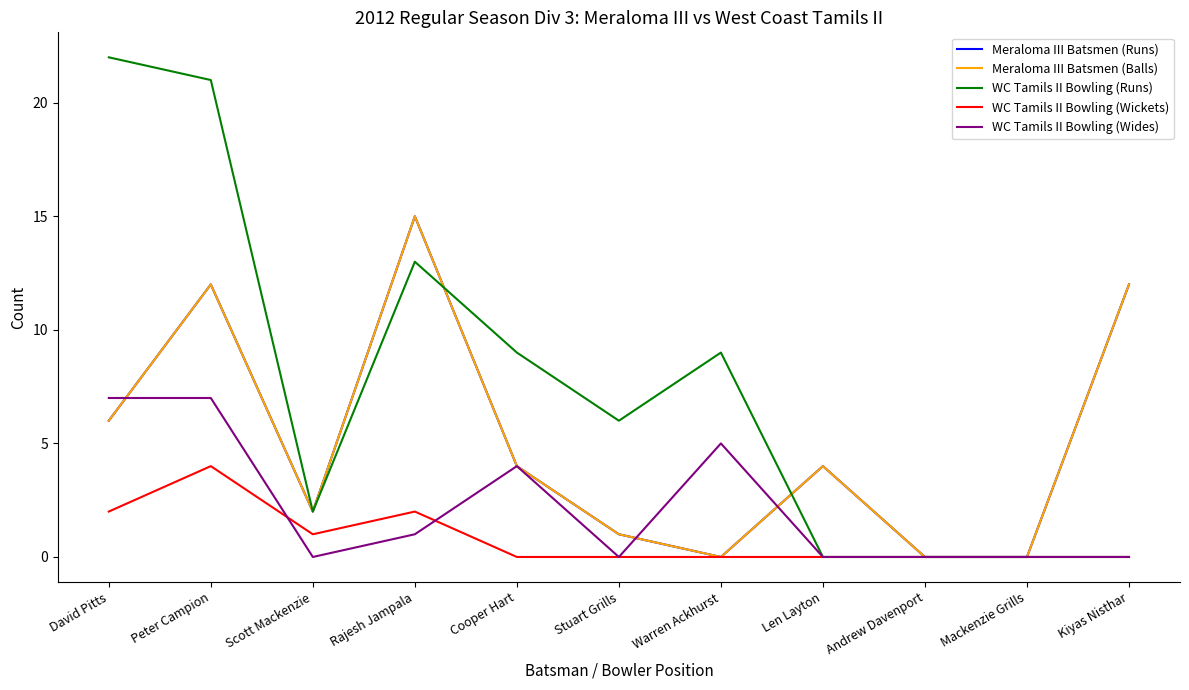

Rank the series at Andrew Davenport from highest to lowest value.

Meraloma III Batsmen (Runs), Meraloma III Batsmen (Balls), WC Tamils II Bowling (Runs), WC Tamils II Bowling (Wickets), WC Tamils II Bowling (Wides)